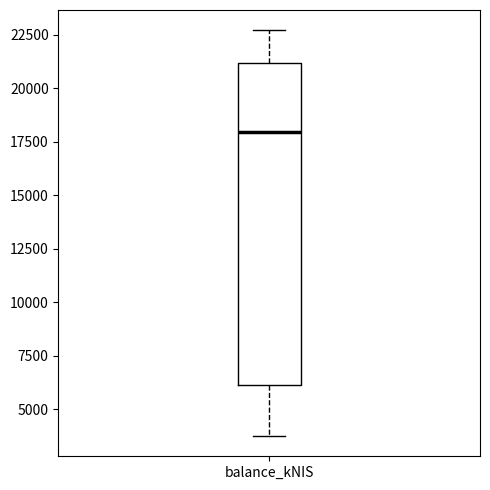

Transcribe this box plot: give where the median line is, the range the box spans, and where the two whiskers end, as read against the y-axis. The values are not printed on the chart, so give them approximately, as read against the axis.

median 18000, box 6000 to 21000, whiskers 3500 to 22500